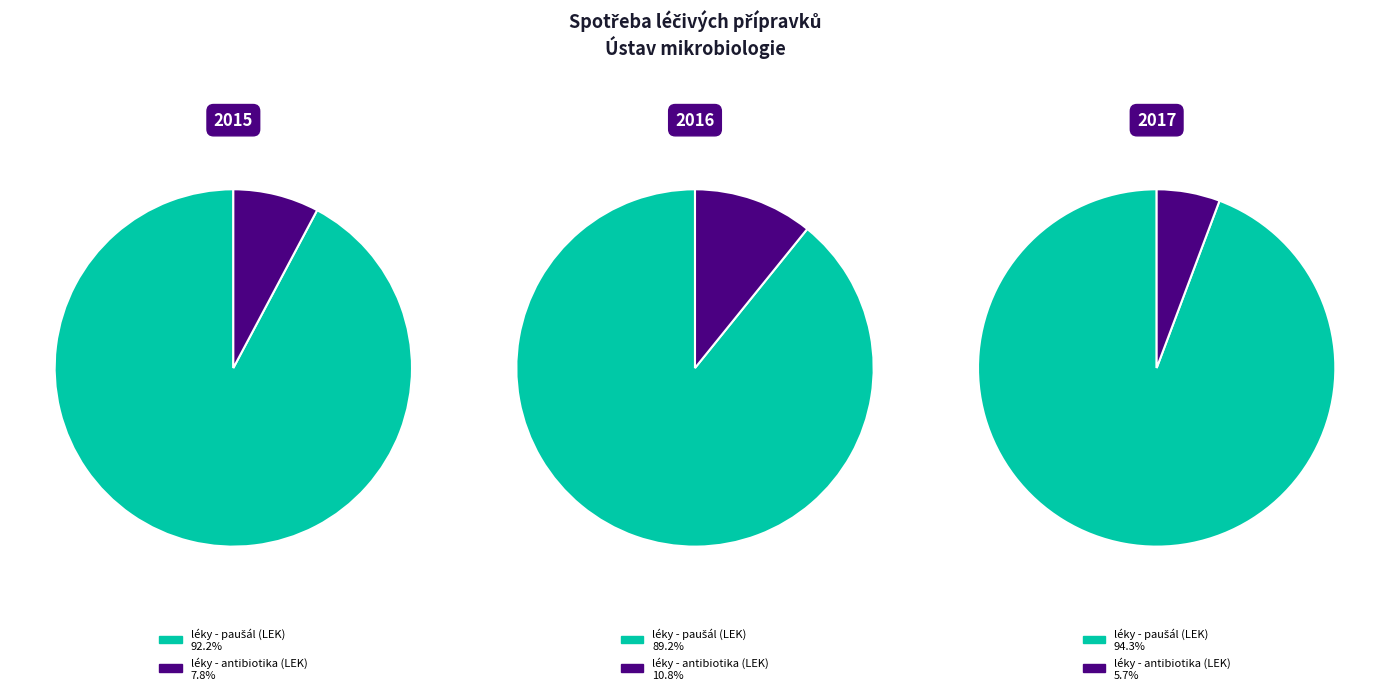

Does léky - medicinální plyny account for over 50% of the chart?

No